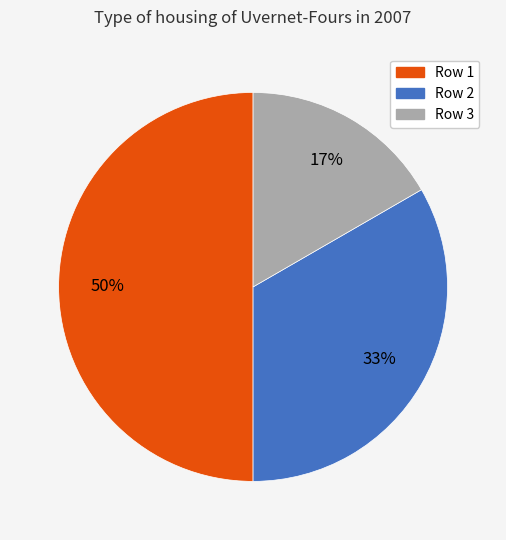

What is the ratio of the value at Row 1 to the value at Row 2?

1.5